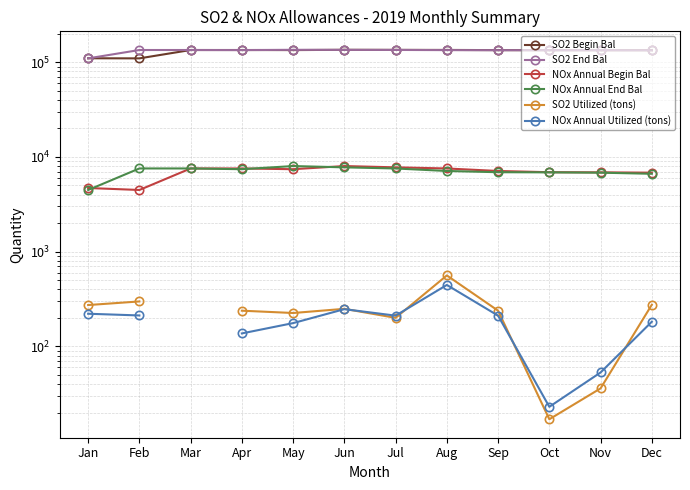

In SO2 Utilized (tons), how many points are lower than both neighbors (excluding endpoints)?

3